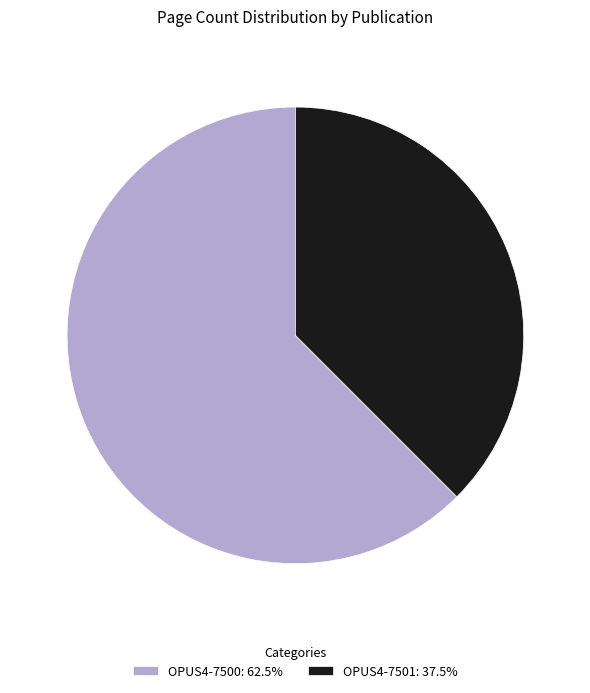

How many slices are in this pie chart?

2